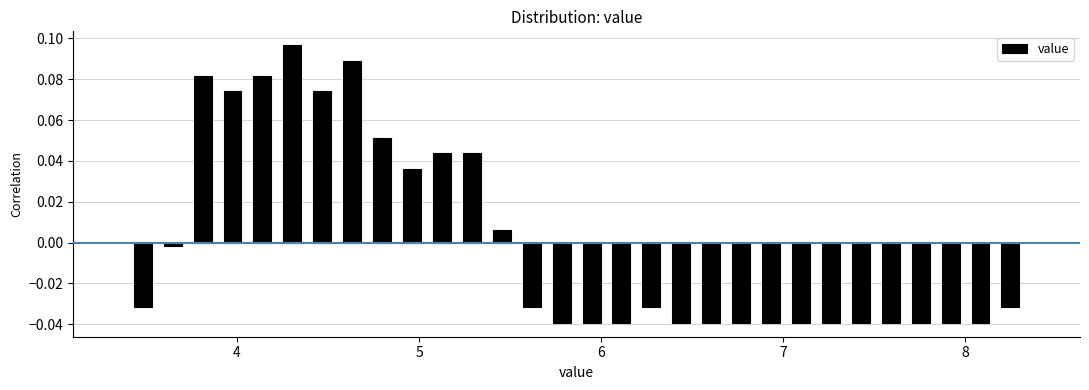

Around what value on the x-axis is the tallest bar? Give the approximate position of its centre, as read against the axis.

4.3